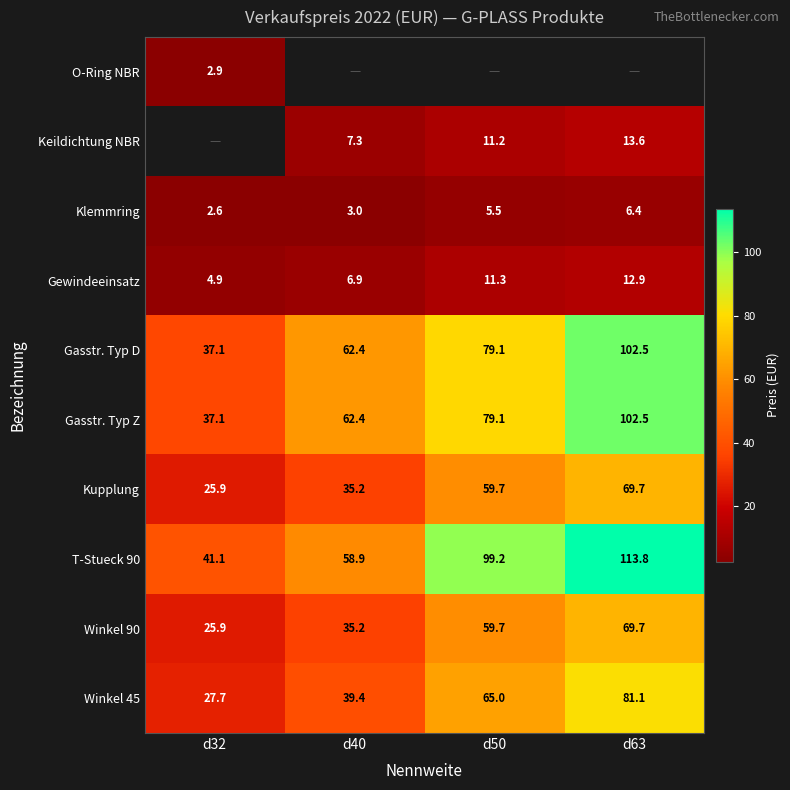

What is the approximate value of Kupplung at d50?

59.7